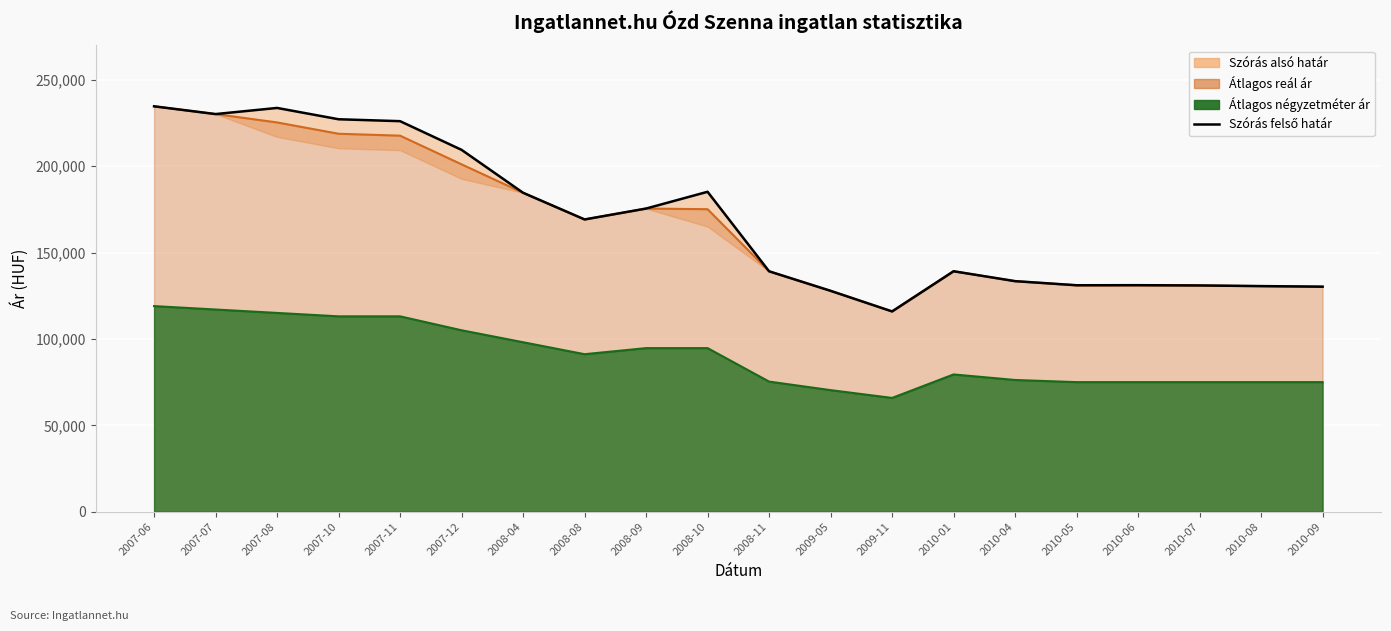

What is the maximum value shown in the chart?

234601